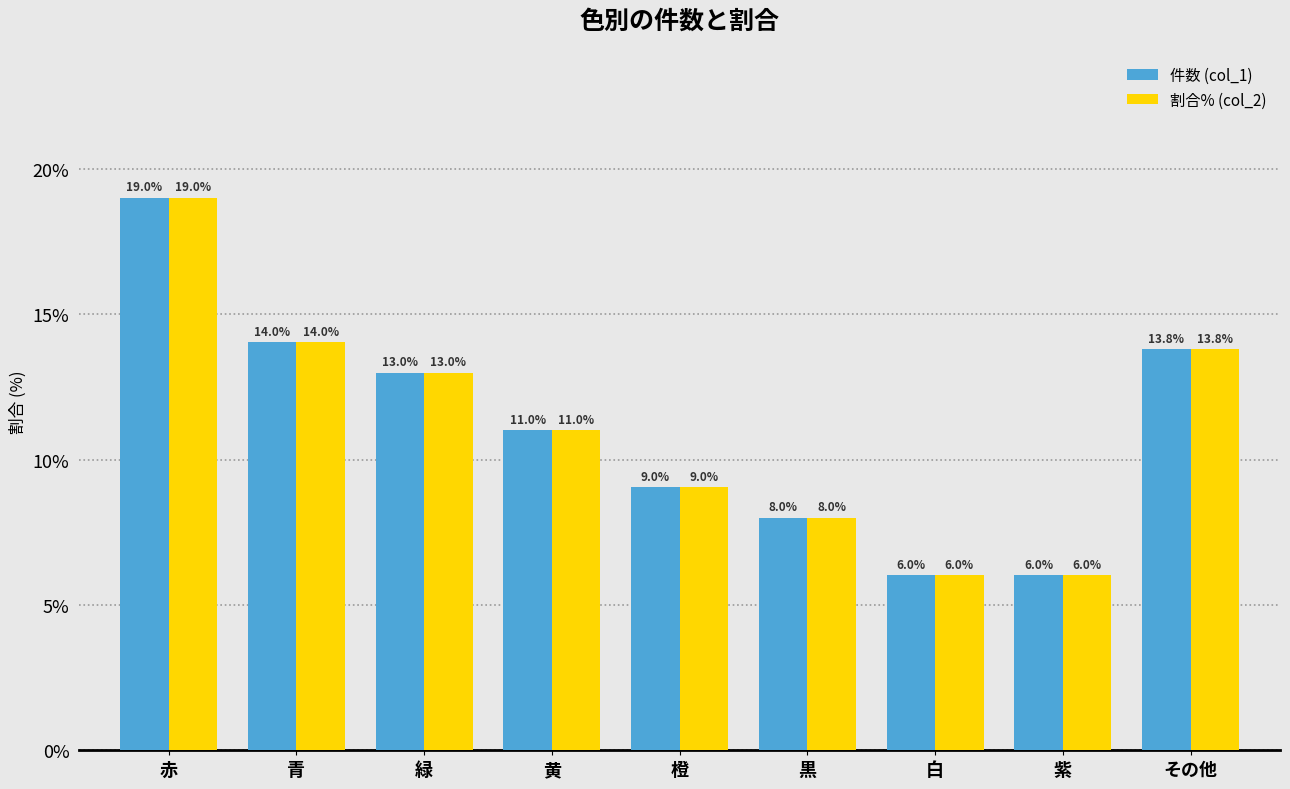

What is the average value of the 件数 (col_1) series?

11.1